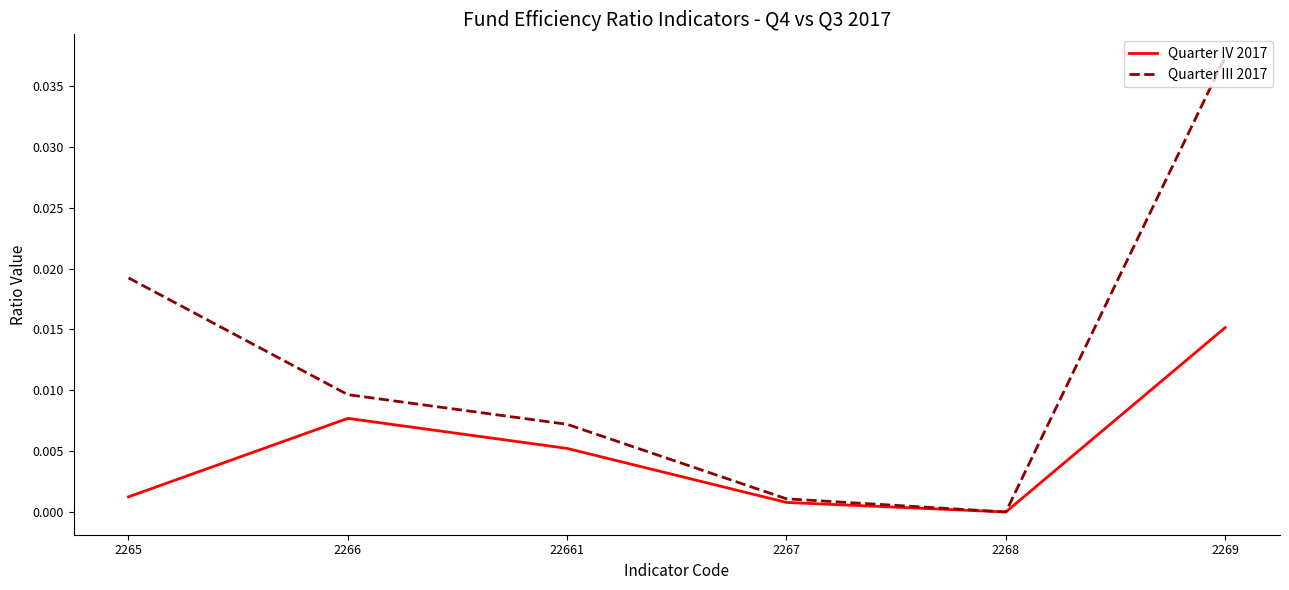

Which series has the largest range (max minus min)?

Quarter III 2017